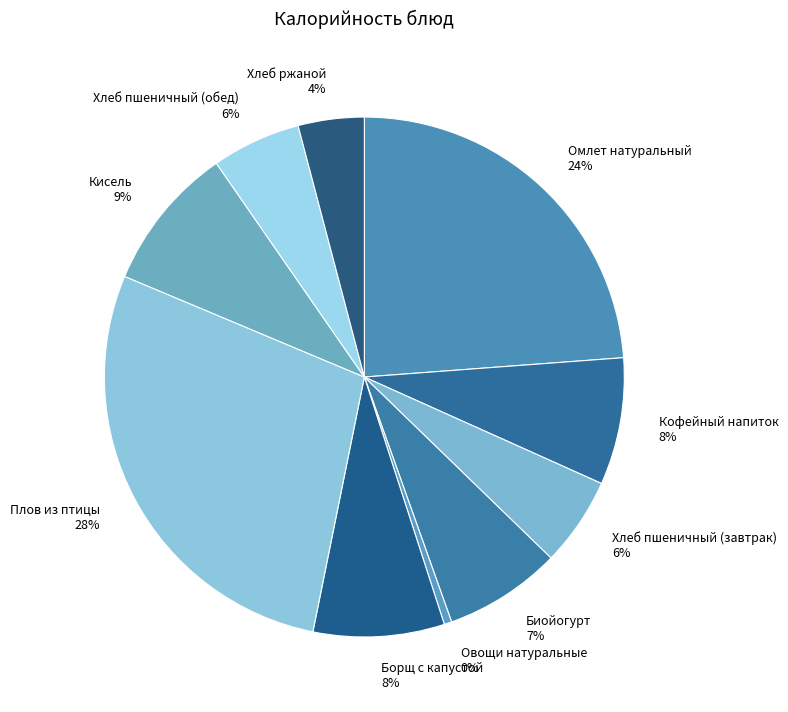

Is Биойогурт the majority of the pie?

No